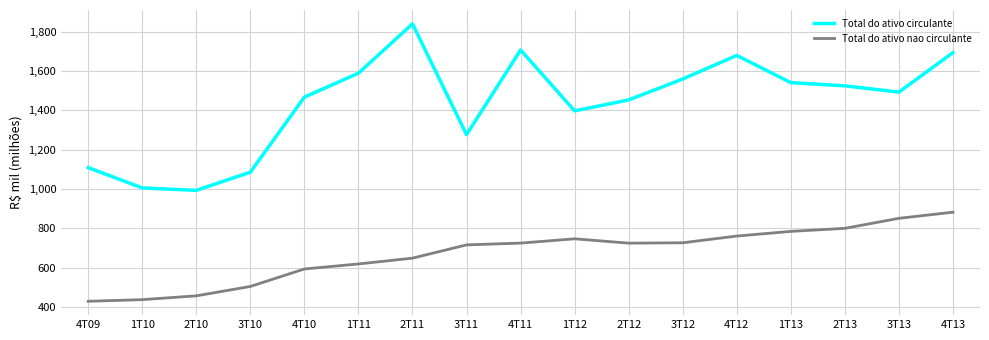

What is the value of the Total do ativo nao circulante point at the 10th from the left?

747035